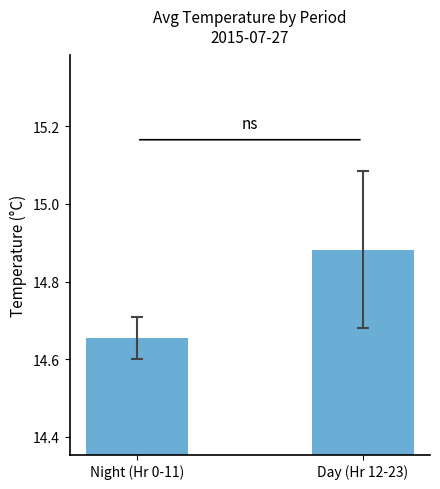

At which label is the value closest to 14?

Night (Hr 0-11)